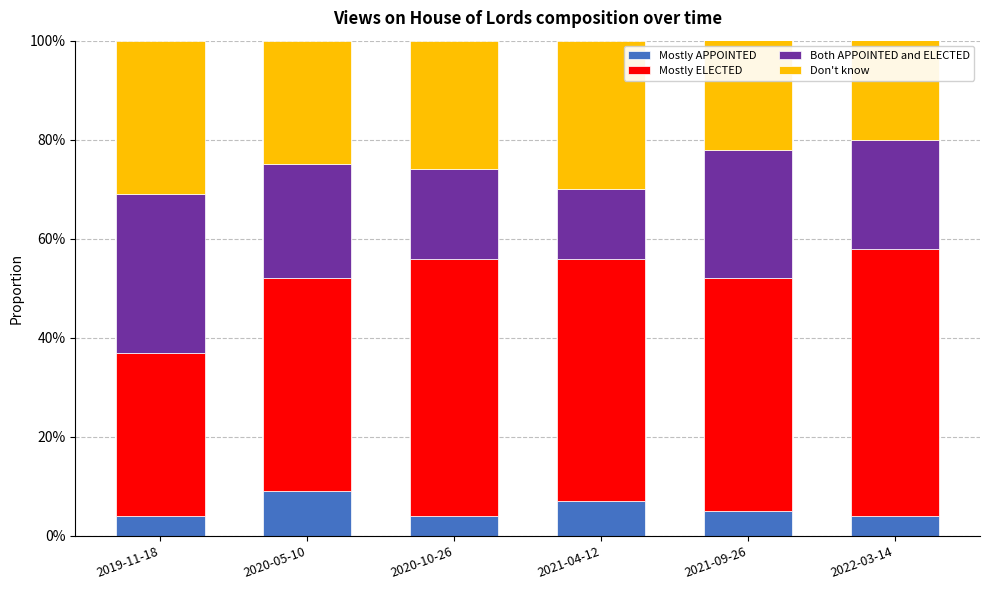

What is the approximate value of Both APPOINTED and ELECTED at 2021-04-12?

0.1